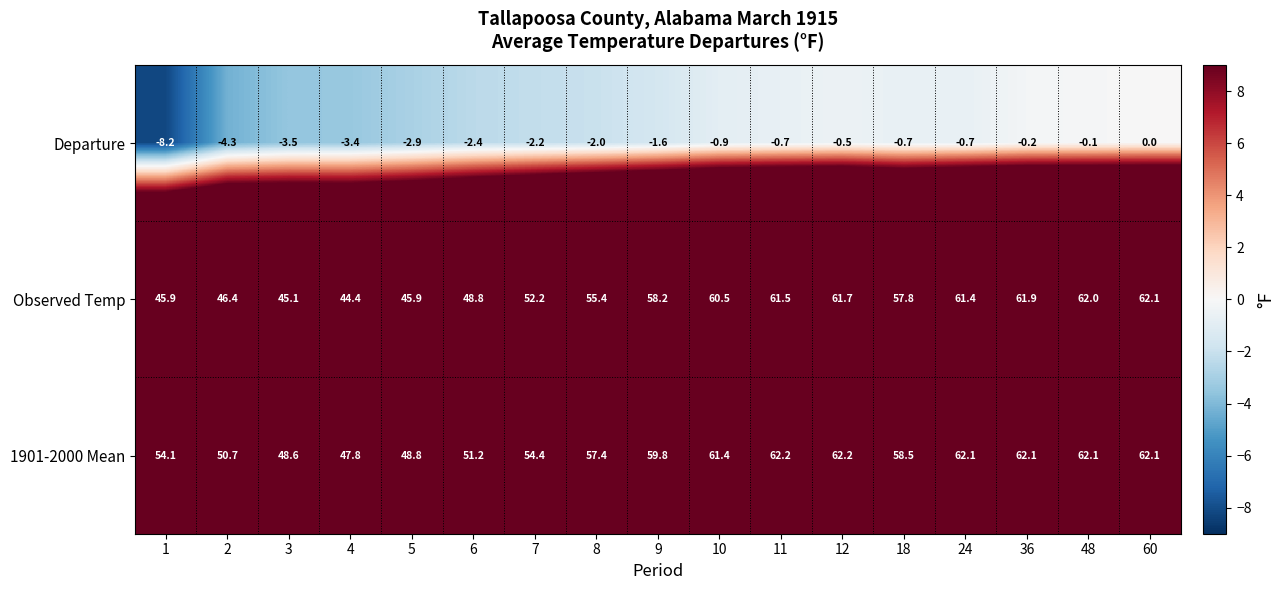

At which category is the sum across all series the highest?

60